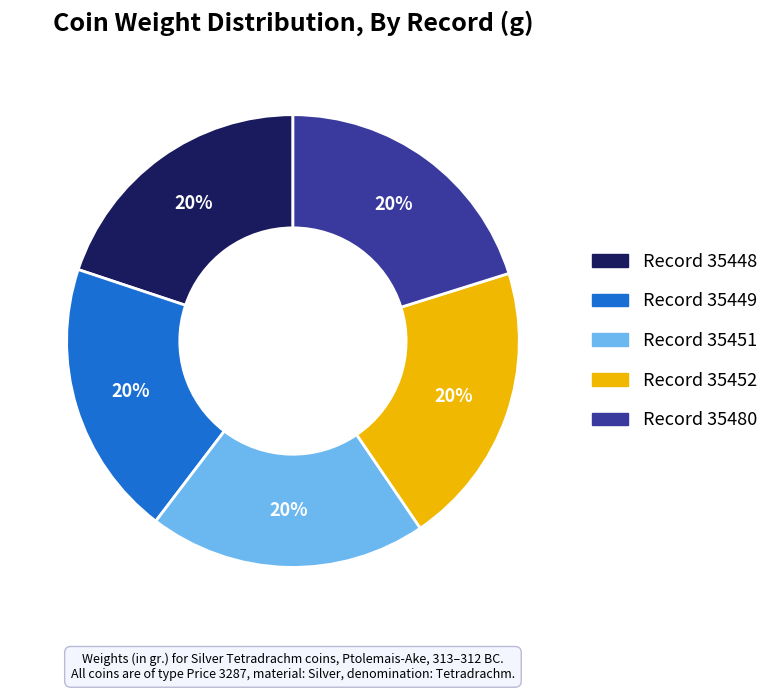

To the nearest percent, what is the average slice percentage?

20%